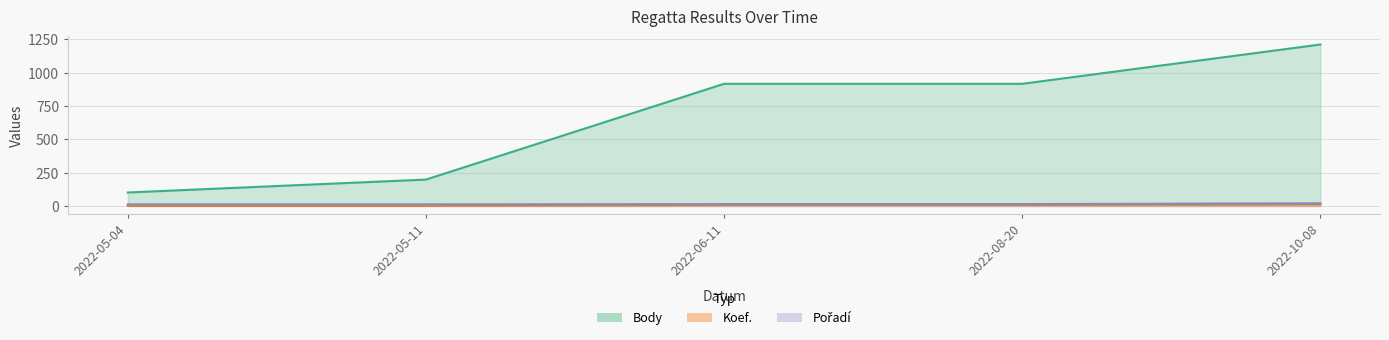

What is the total value across all series at 2022-05-11?

211